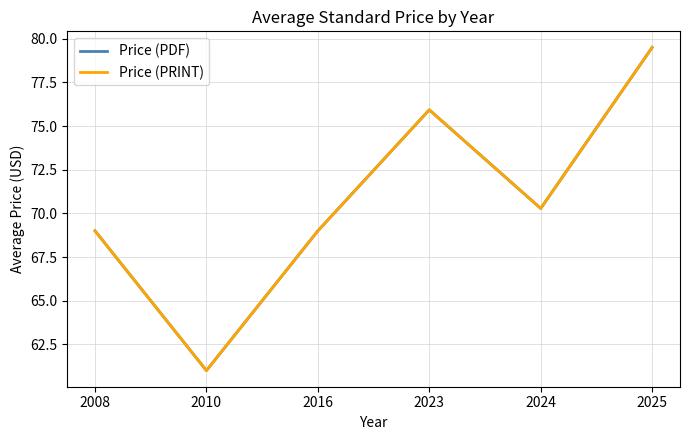

Reading left to right, transcribe all the data shown in this chart.

Price (PDF): 2008=69.0	2010=61.0	2016=69.0	2023=75.9	2024=70.3	2025=79.5
Price (PRINT): 2008=69.0	2010=61.0	2016=69.0	2023=75.9	2024=70.3	2025=79.5